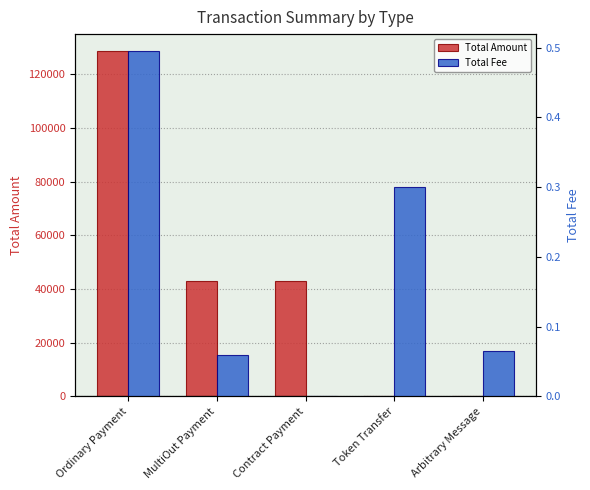

Which series has the largest range (max minus min)?

Total Amount